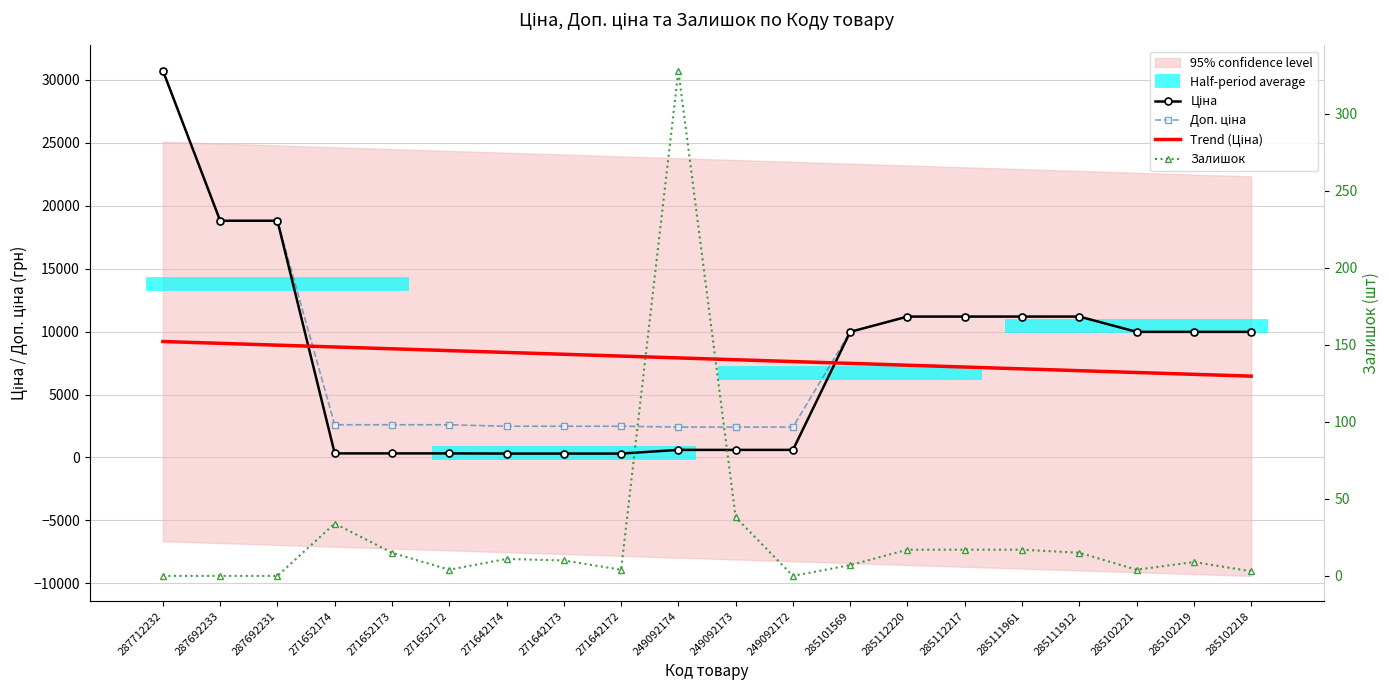

After their last crossing, which series has the higher values: Trend (Ціна) or Доп. ціна?

Доп. ціна